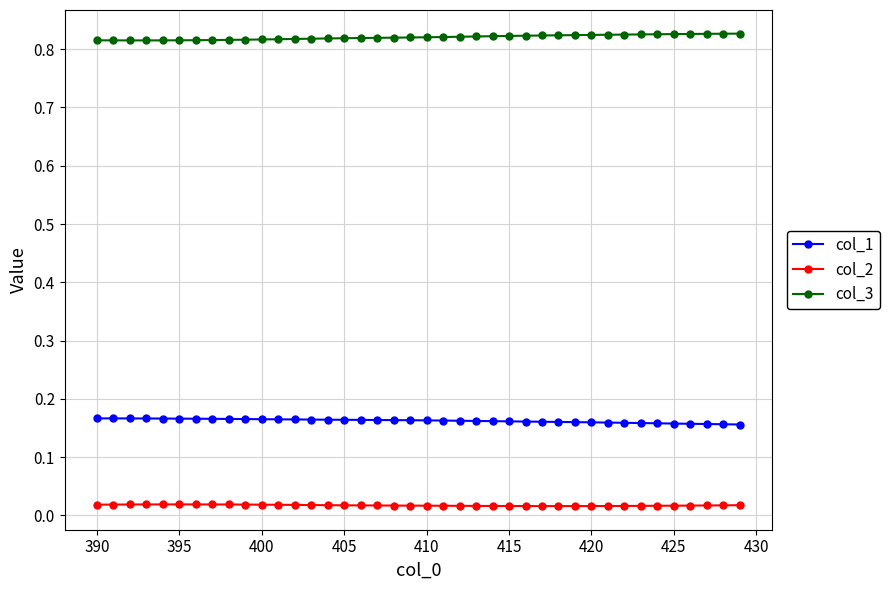

What is the sum of all col_1 values?

6.5